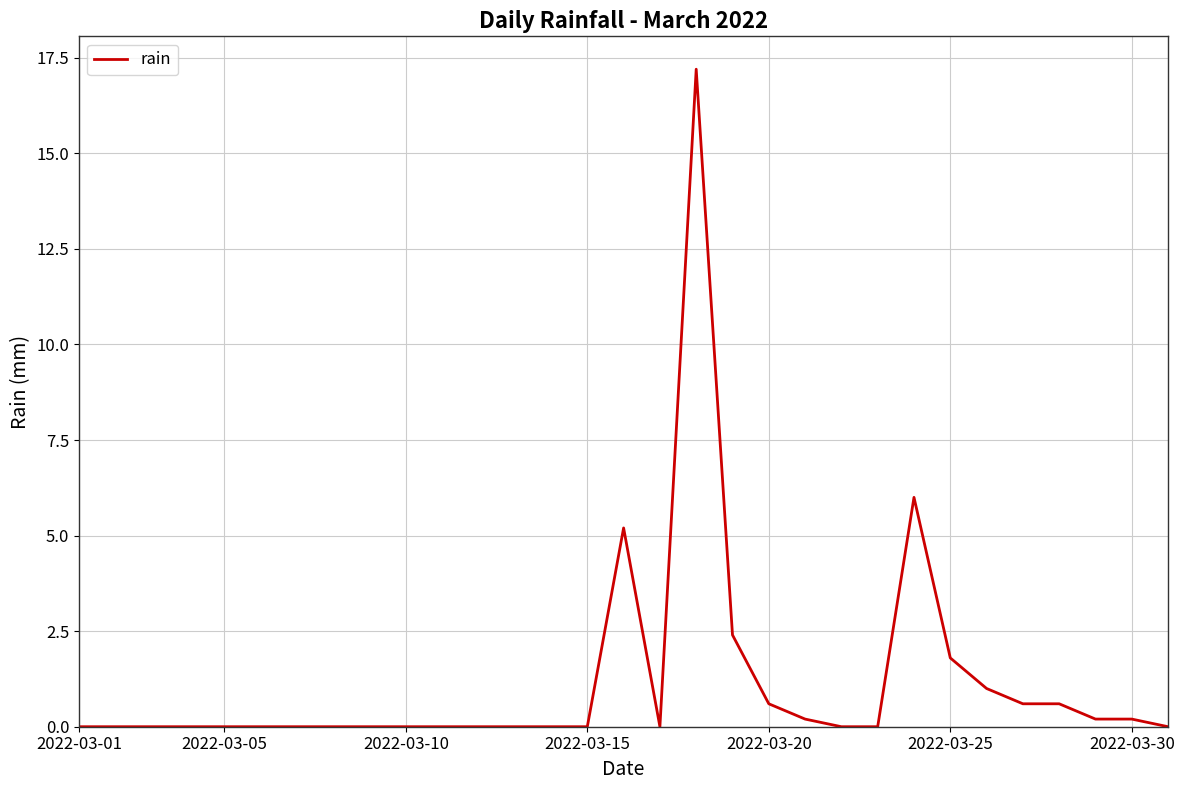

What is the greatest value displayed?

17.2